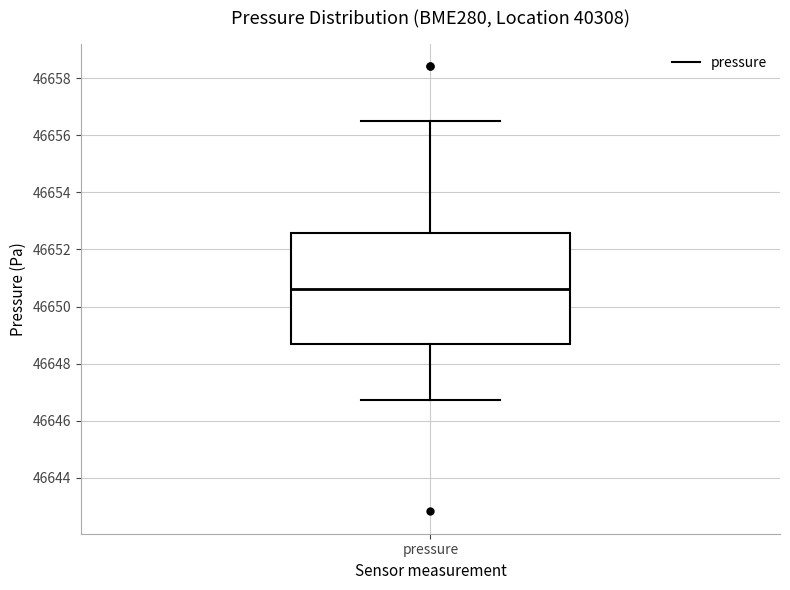

Read this box plot against the y-axis: the position of the median line, the range covered by the box, and the ends of both whiskers. The values are not printed on the chart, so give them approximately, as read against the axis.

median 46650.6, box 46648.6 to 46652.6, whiskers 46646.8 to 46656.6